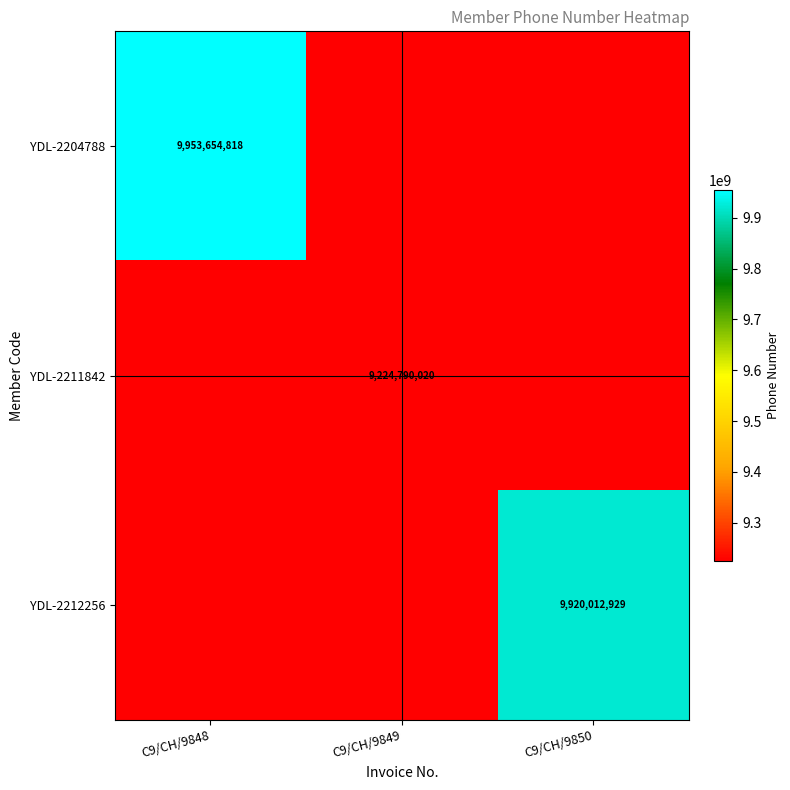

True or false: YDL-2204788 has a value of 4795489421 at C9/CH/9848.

False